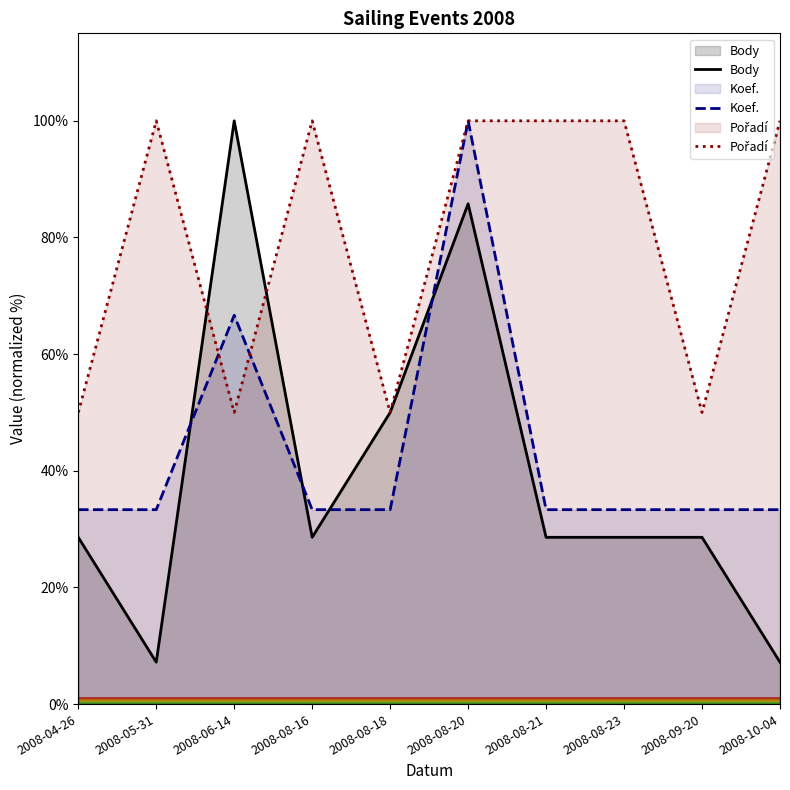

Which series has the largest total across all categories?

Pořadí